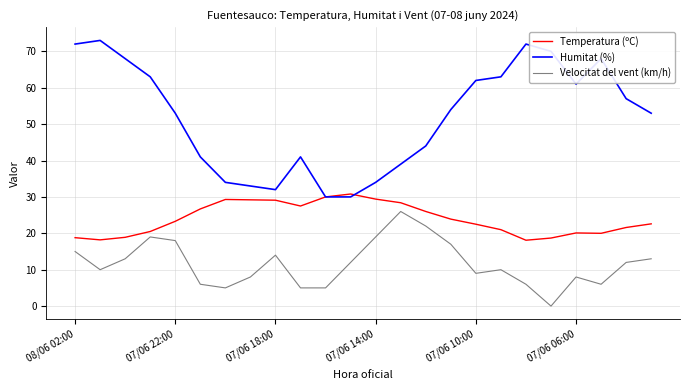

What is the greatest value displayed?

73.0